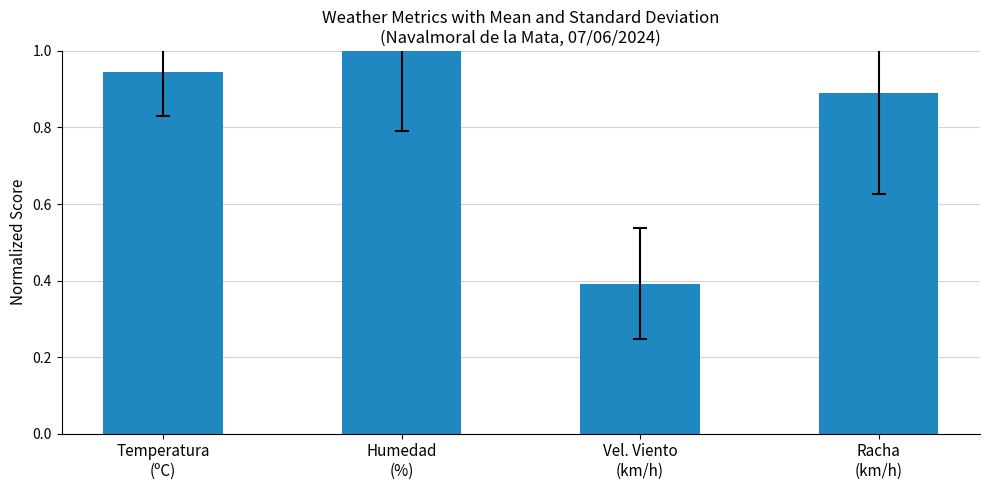

What is the greatest value displayed?

1.0